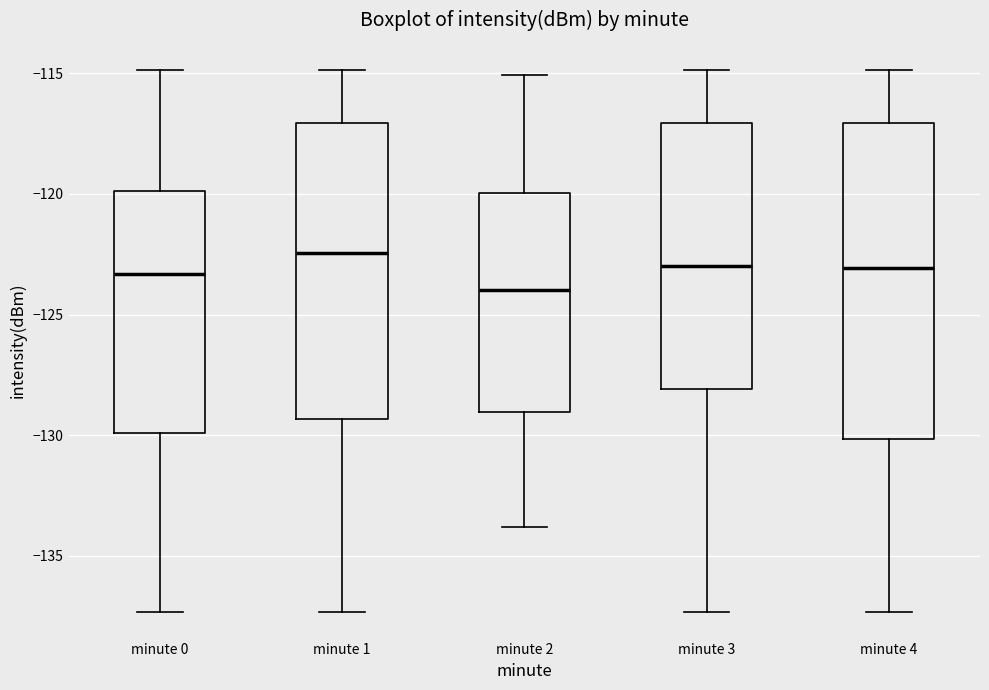

Where is the lower edge of the box for minute 1 on the y-axis? The values are not printed on the chart, so give them approximately, as read against the axis.

-129.5